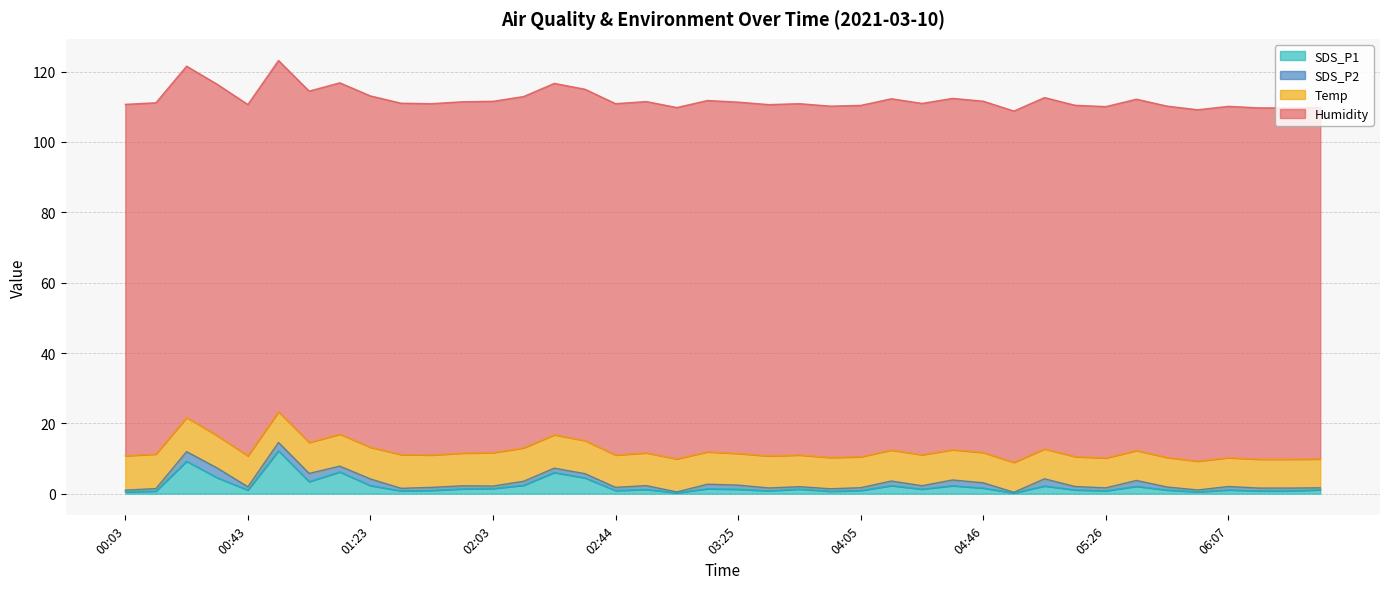

Count the number of categories in the chart.

40